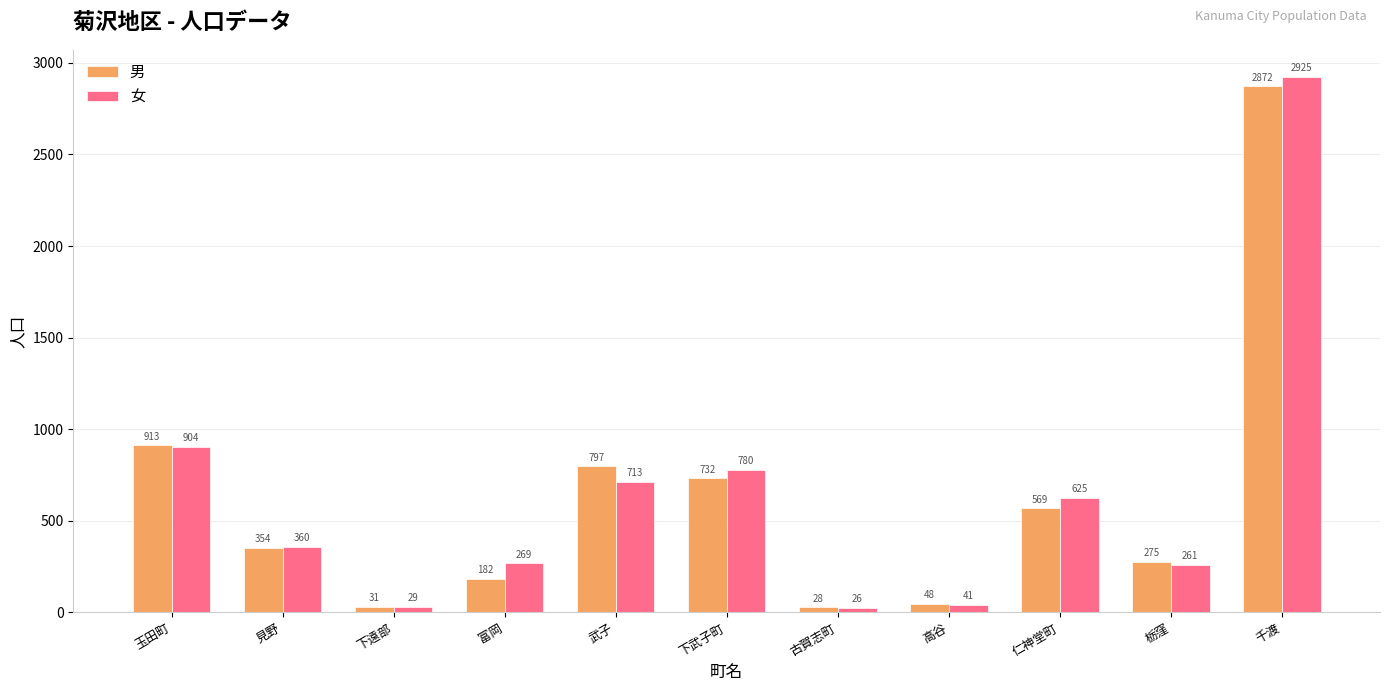

Does the chart contain any negative values?

No